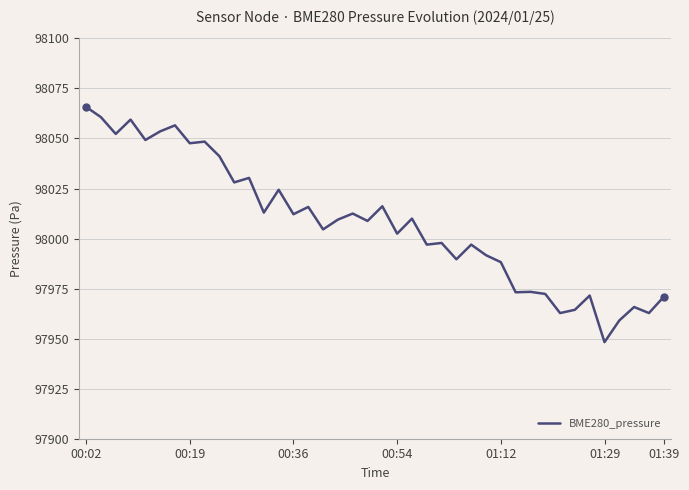

Is this an area chart (filled region under the line)?

No